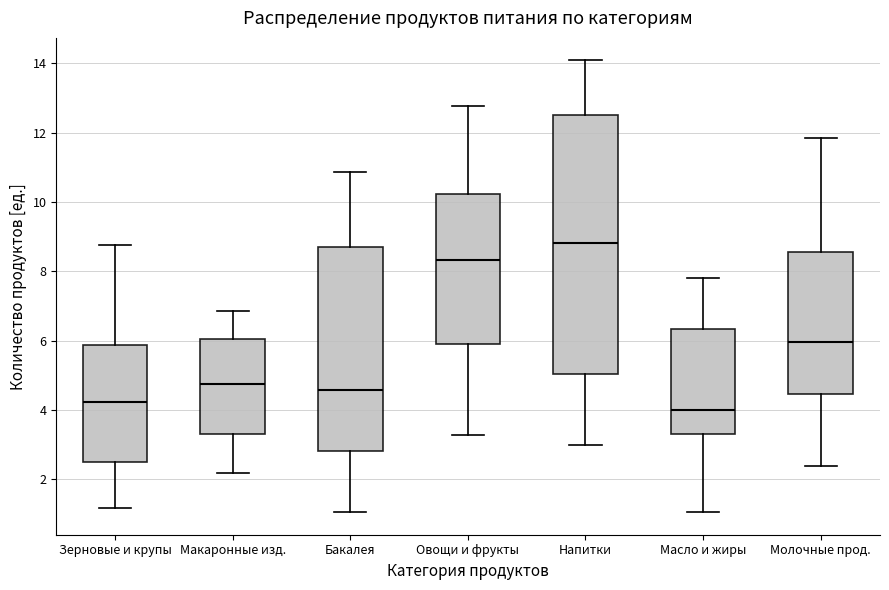

Comparing the boxes themselves (not the whiskers), which one is the tallest?

Напитки